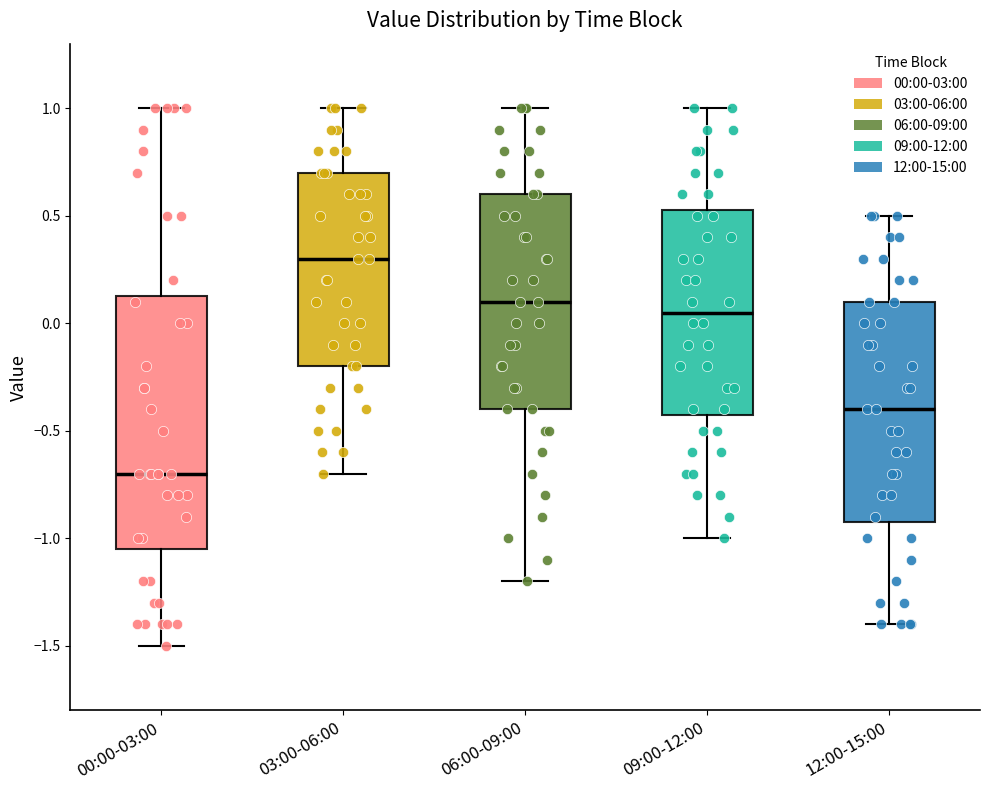

Where is the lower edge of the box for 06:00-09:00 on the y-axis? The values are not printed on the chart, so give them approximately, as read against the axis.

-0.40